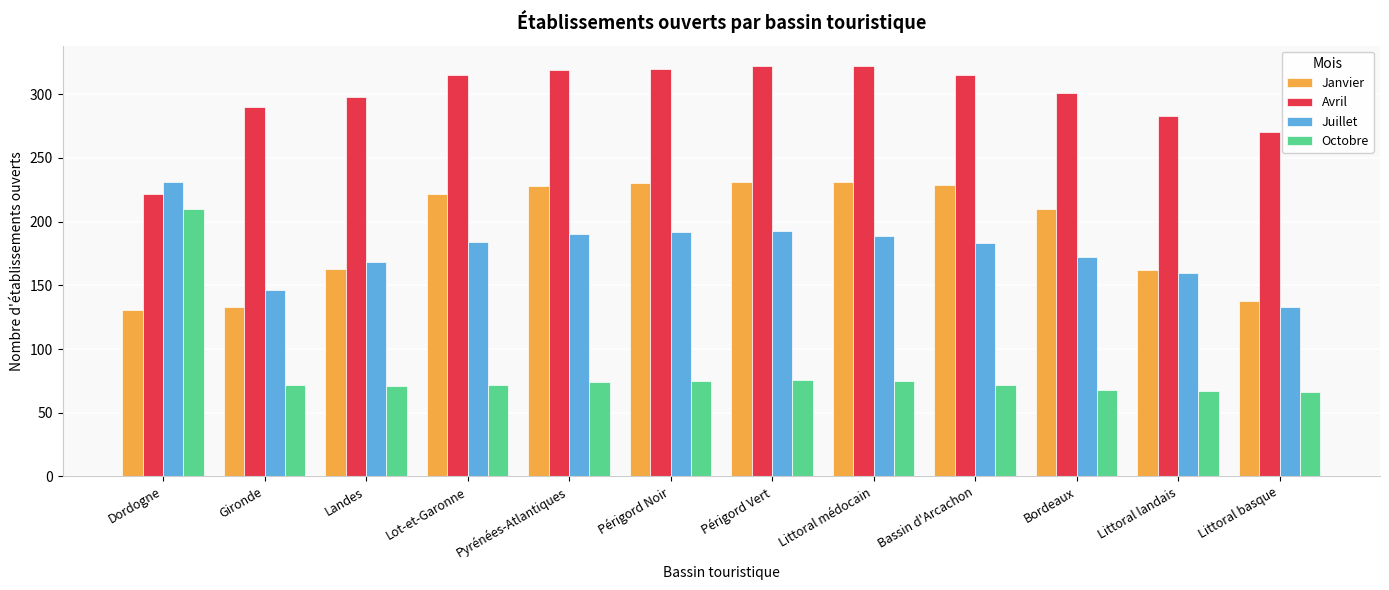

What is the value of the Juillet bar at the 10th from the left?

172